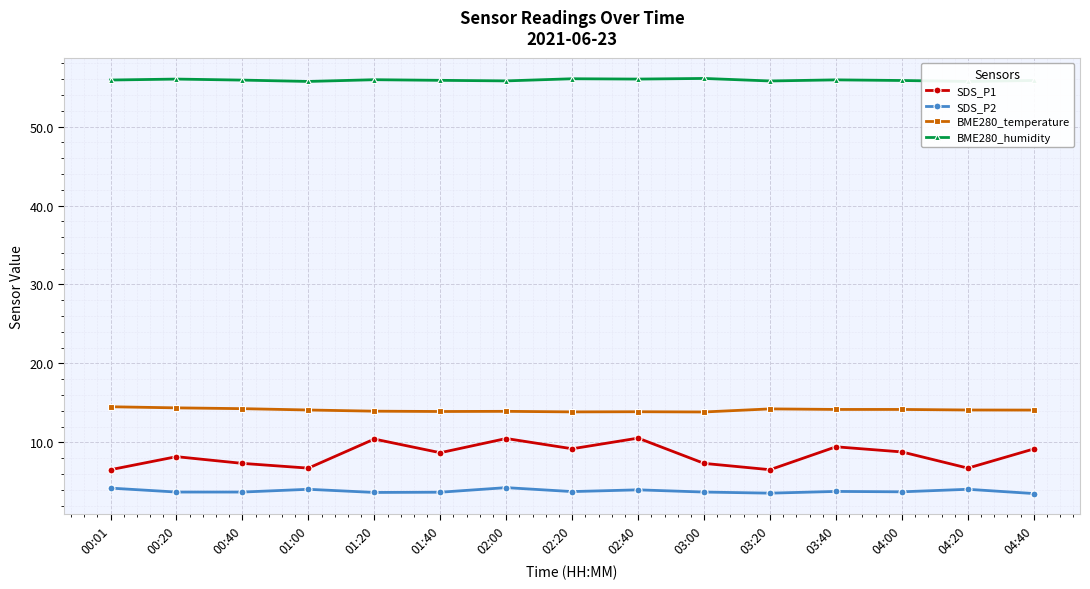

The value of SDS_P2 at 01:00 is 1.2. True or false?

False